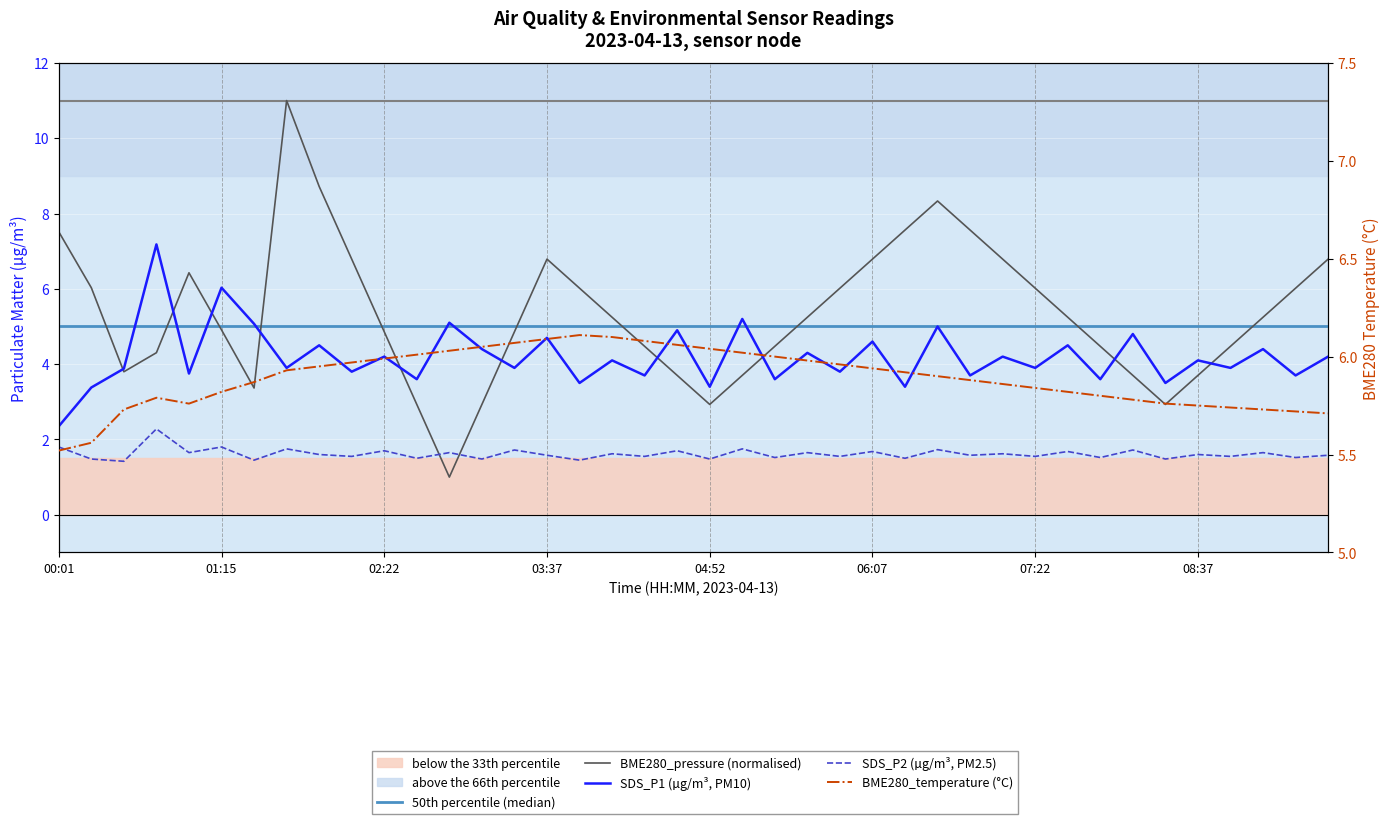

How many lines are shown in the chart?

5